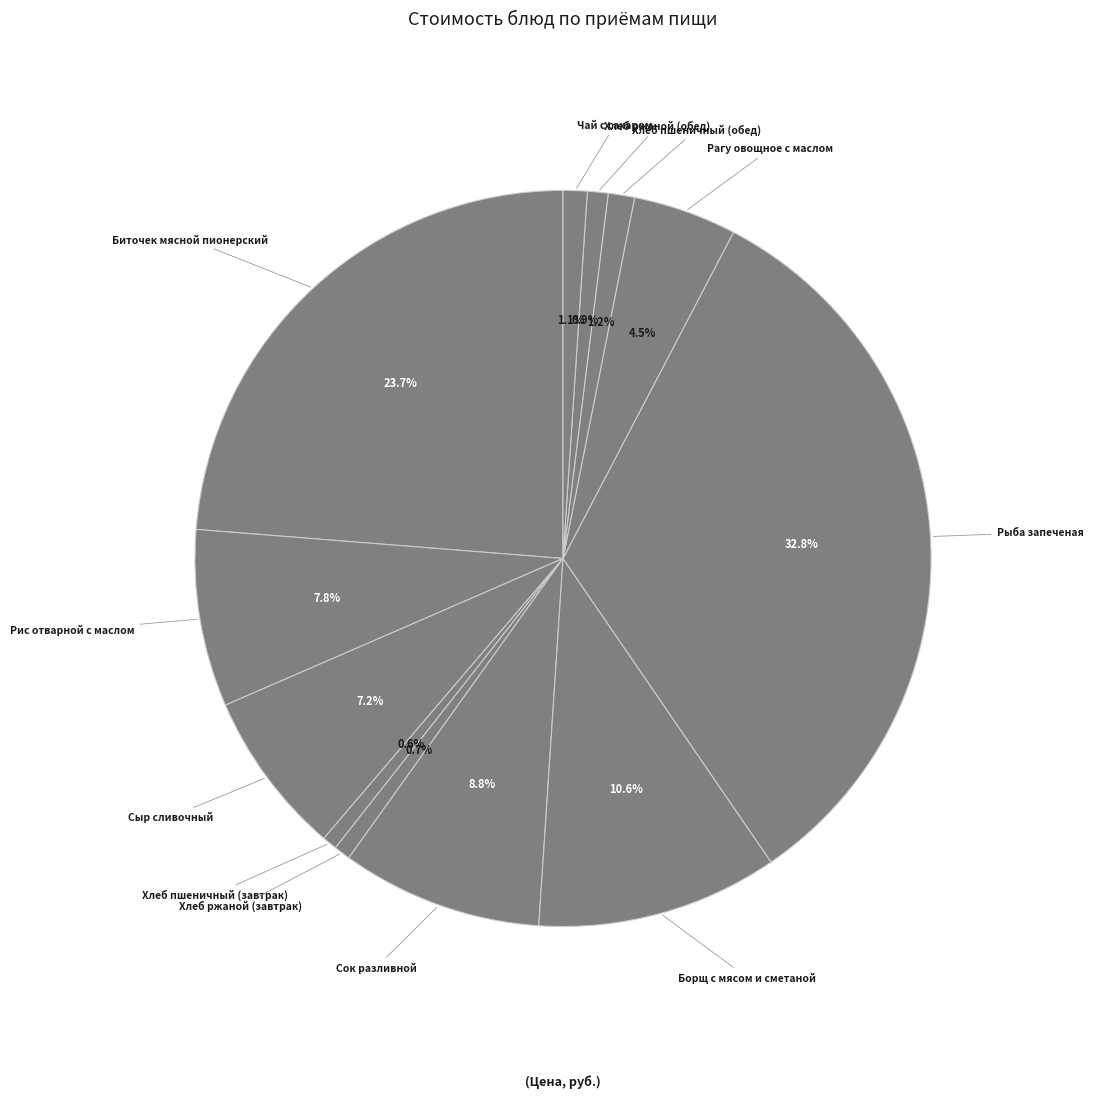

To the nearest percent, what is the difference between the Биточек мясной пионерский and Сок разливной slice percentages?

15%